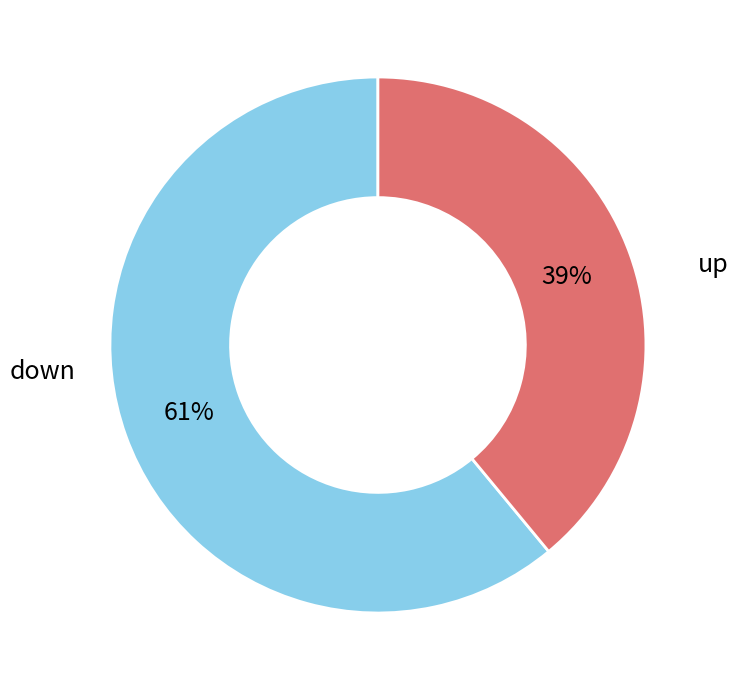

What percentage is the up slice, to the nearest percent?

61%